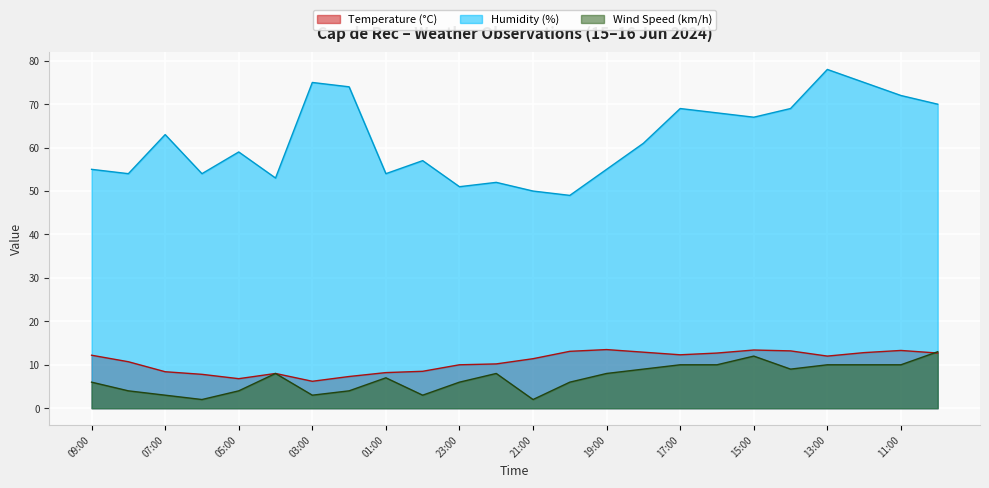

Does the chart display data point markers on the line(s)?

No